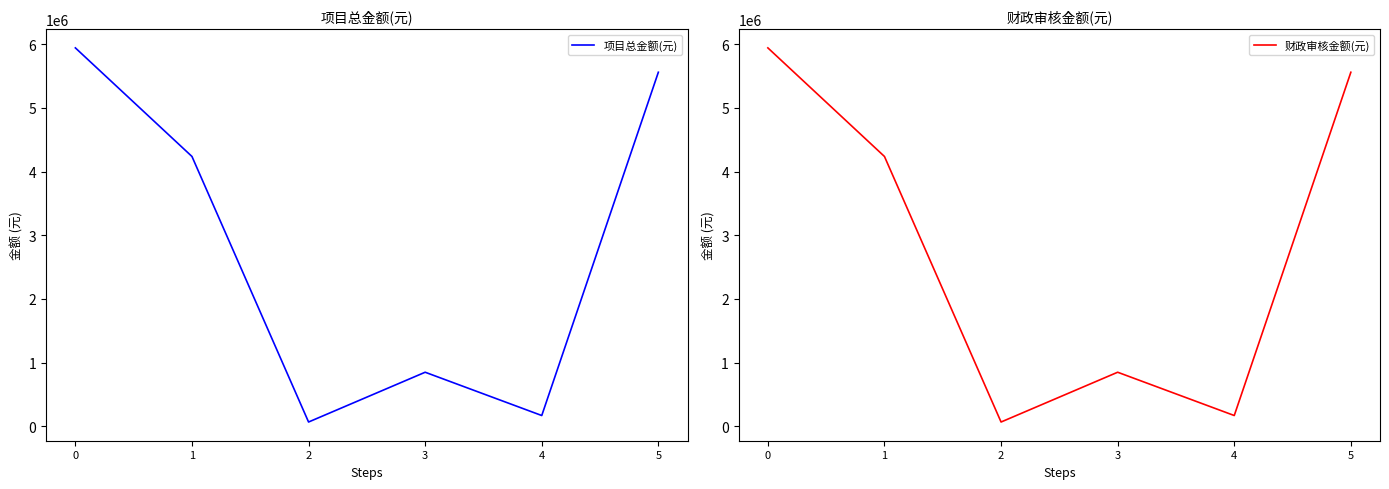

What is the total value across all series at 5?

11120000